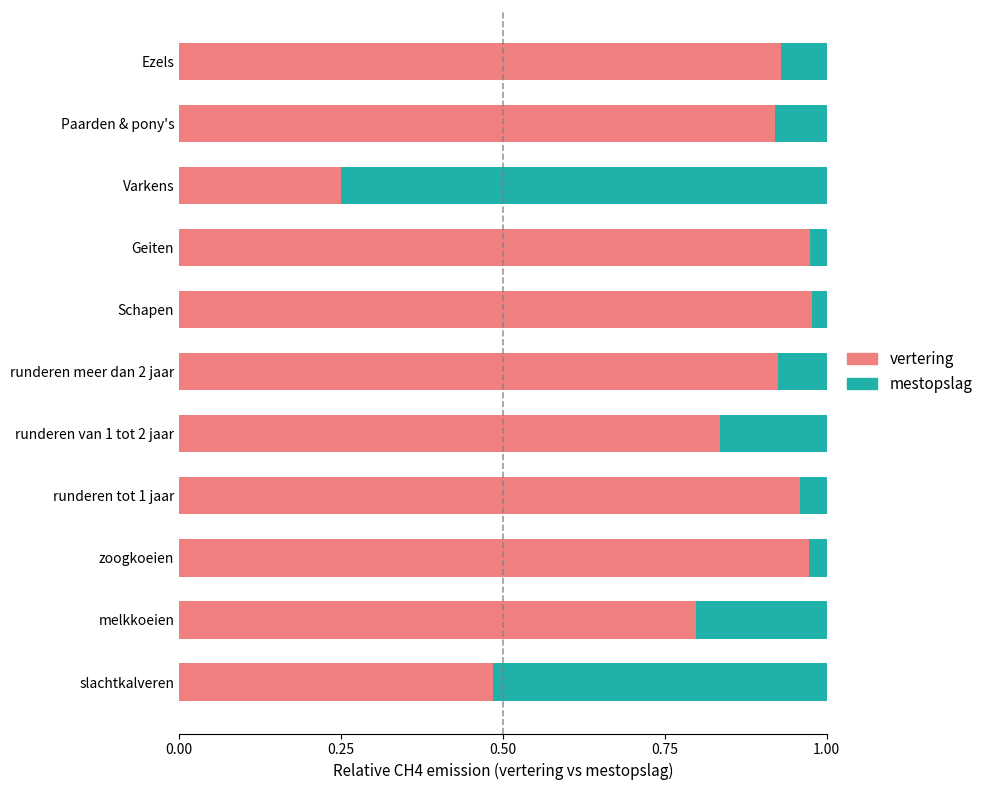

What is the sum of all vertering values?

9.0